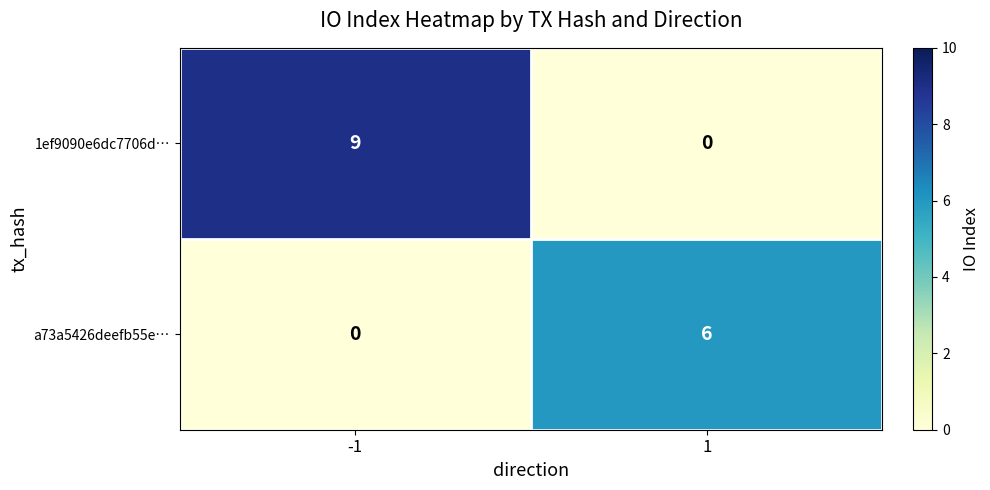

What is the difference between the highest and lowest values at -1?

9